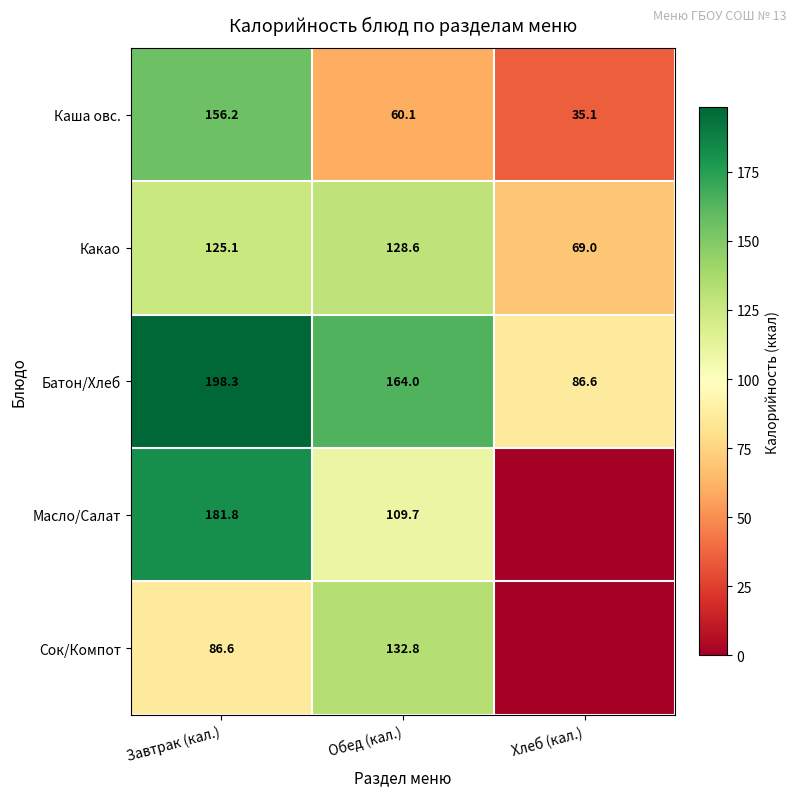

Rank the series at Завтрак (кал.) from lowest to highest value.

Сок/Компот, Какао, Каша овс., Масло/Салат, Батон/Хлеб